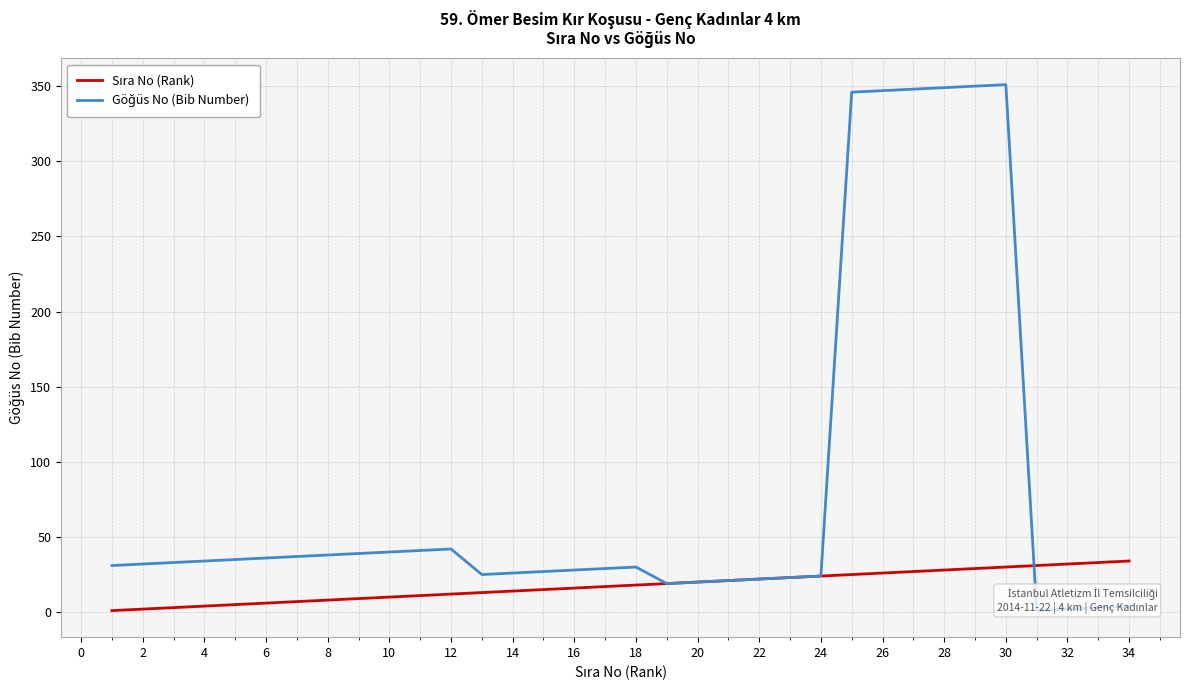

After their last crossing, which series has the higher values: Göğüs No (Bib Number) or Sıra No (Rank)?

Sıra No (Rank)